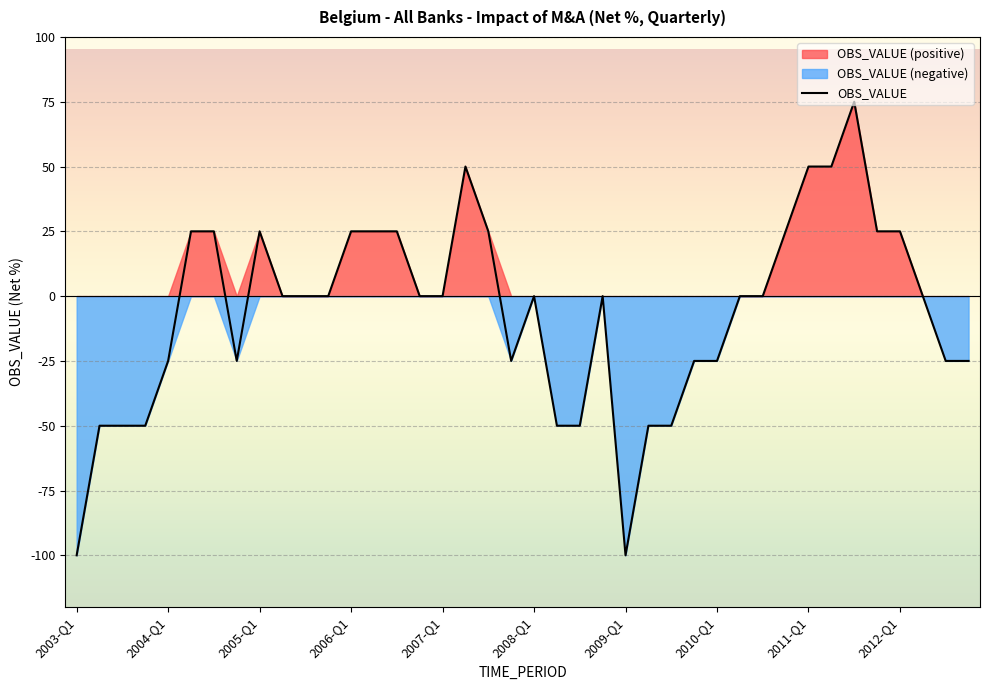

How many lines are shown in the chart?

1